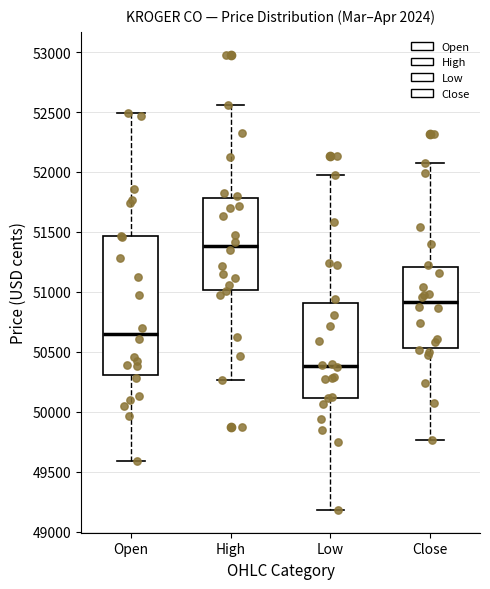

Comparing the boxes themselves (not the whiskers), which one is the tallest?

Open